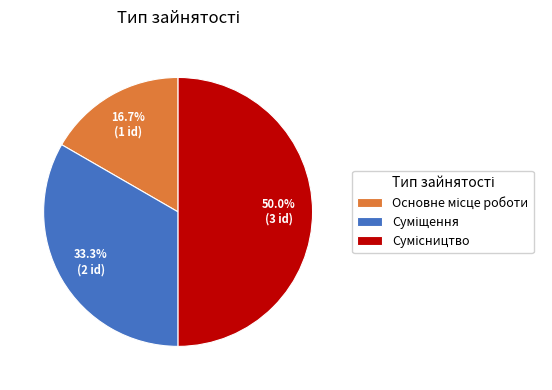

Count the number of slices in the pie.

3